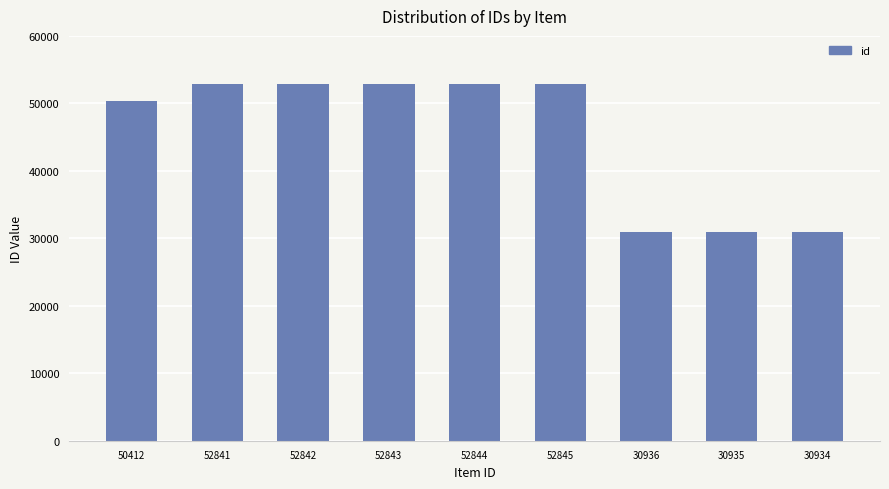

Approximately how many times larger is the value at 30935 compared to 30934?

1.0